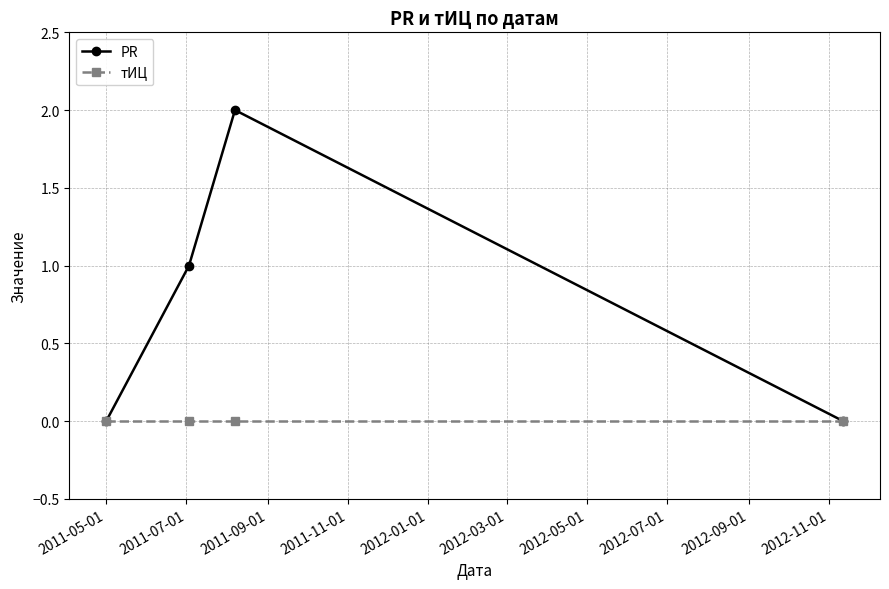

How many interior local peaks does the PR series have?

1